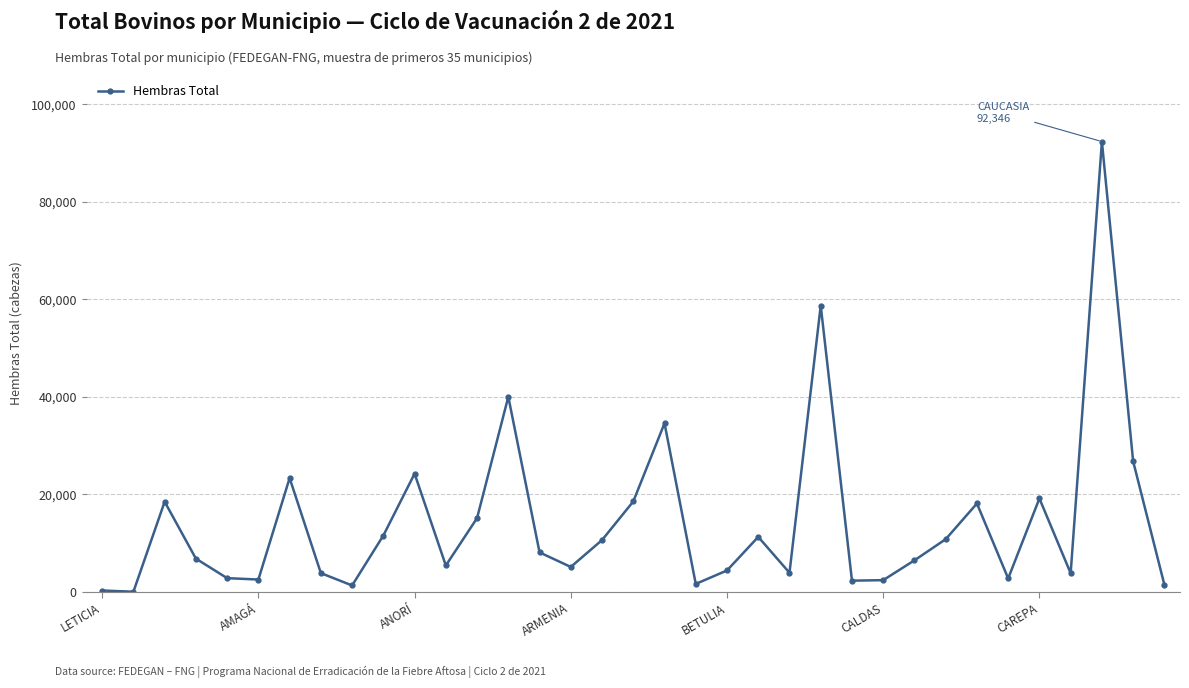

What is the maximum value shown in the chart?

92346